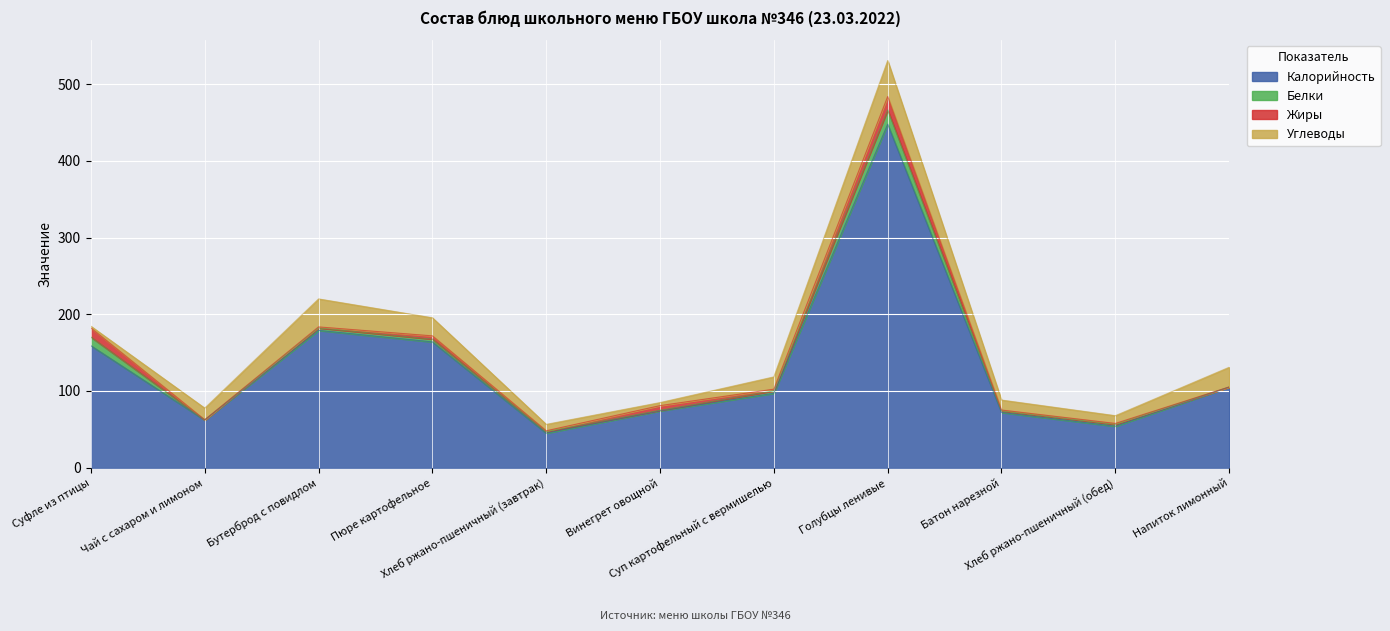

At which category does the chart reach its peak across all series?

Голубцы ленивые